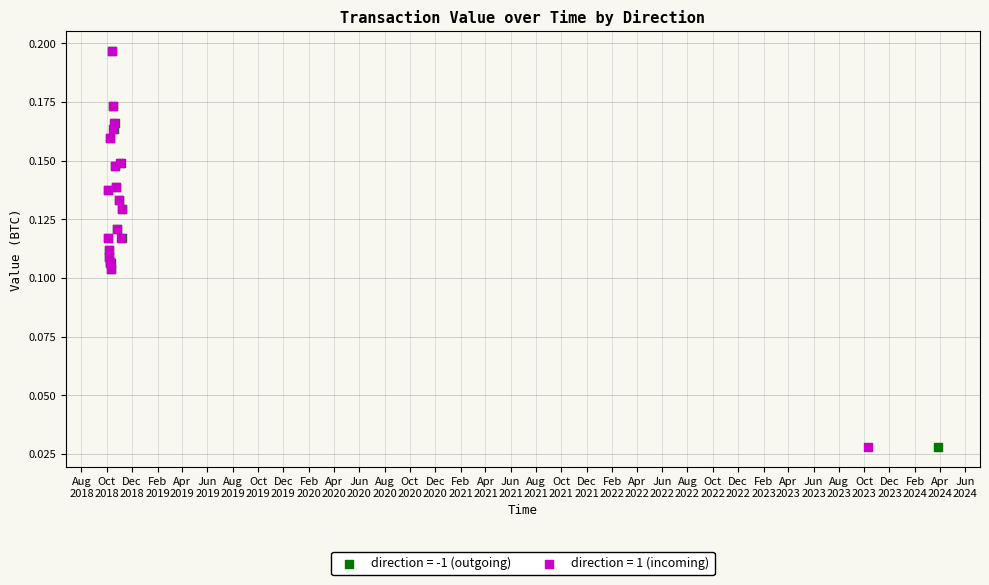

What are all the series names shown in the legend?

direction = -1 (outgoing), direction = 1 (incoming)